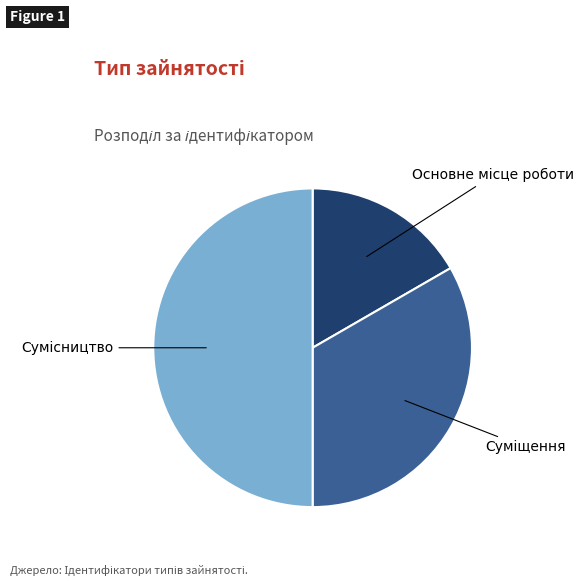

To the nearest percent, what is the average slice percentage?

33%